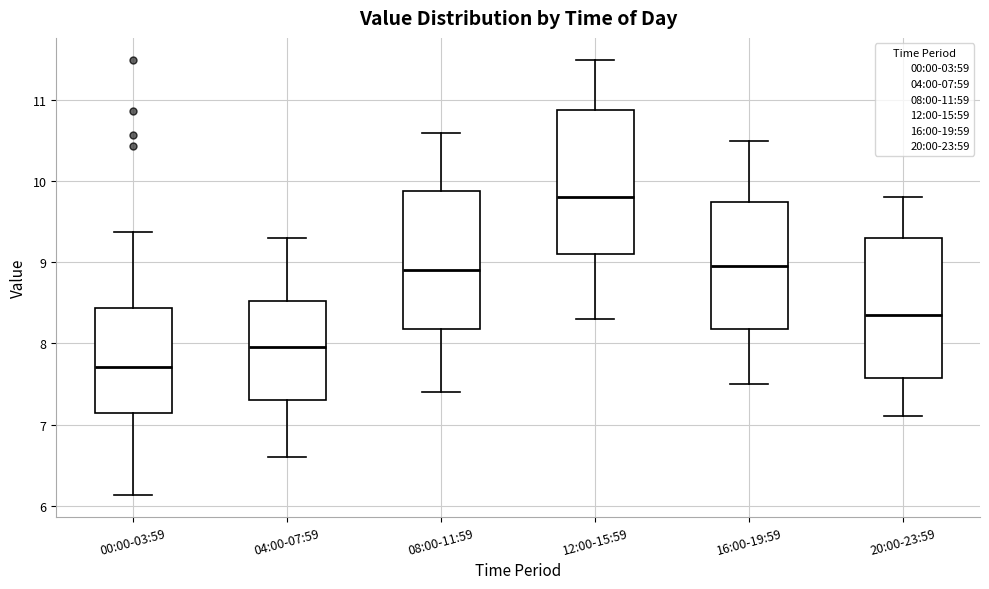

Which box has the lowest median line?

00:00-03:59